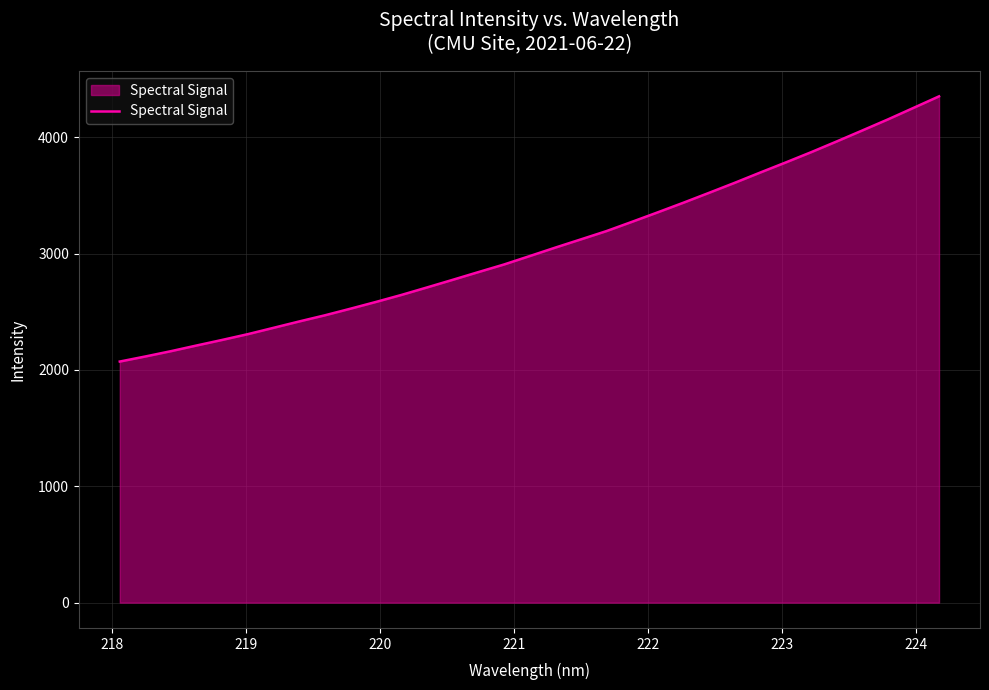

What is the greatest value displayed?

4351.9